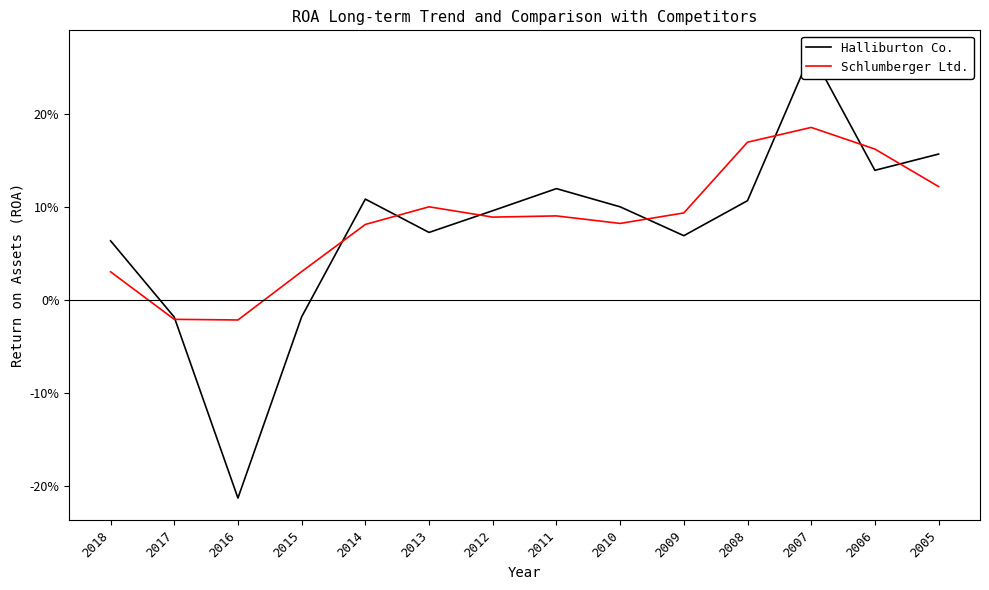

What are all the series names shown in the legend?

Halliburton Co., Schlumberger Ltd.